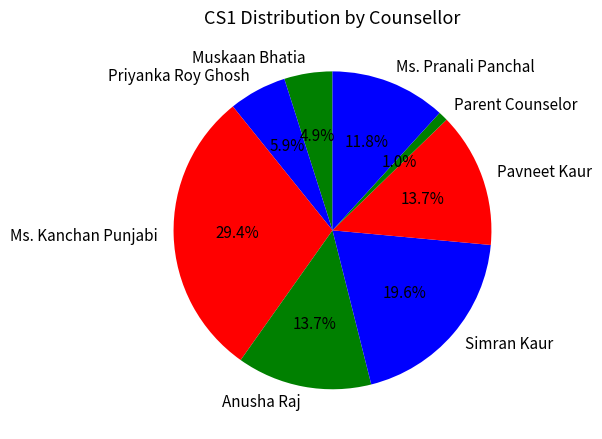

To the nearest percent, what is the difference between the largest and smallest slice percentages?

28%